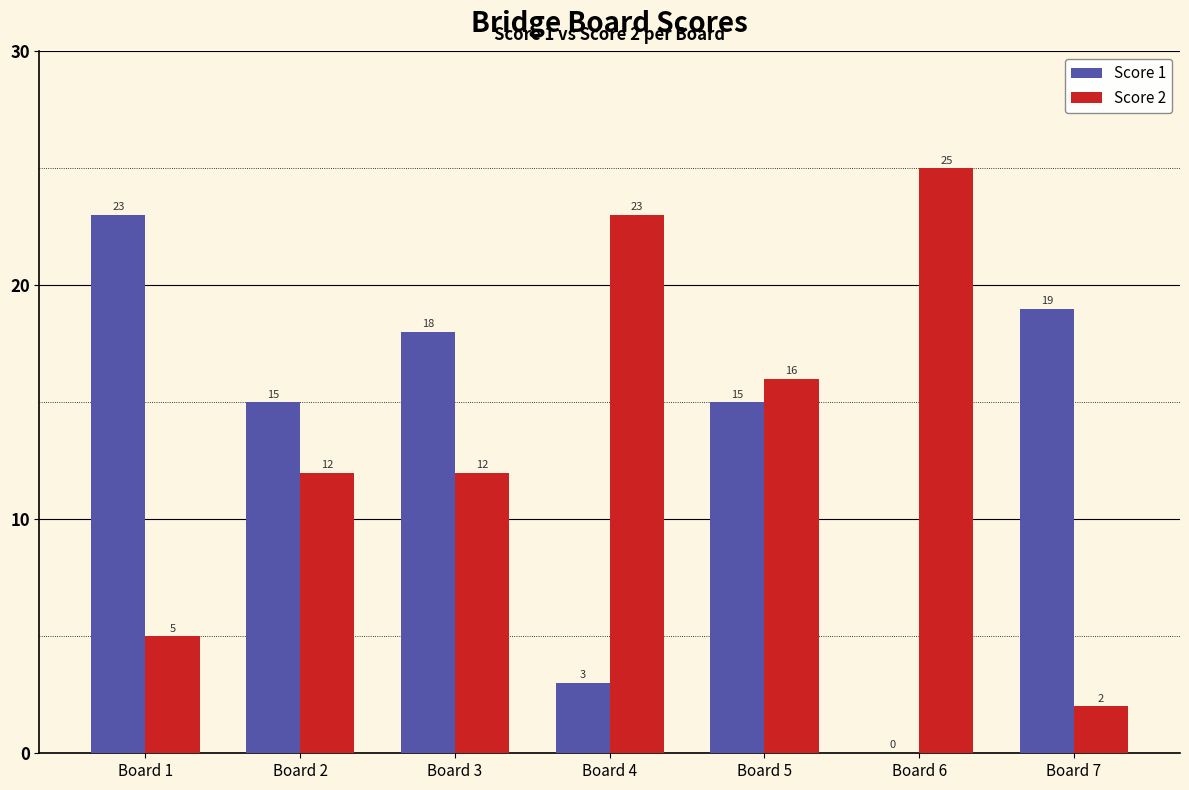

What is the difference between the Score 2 values at Board 6 and Board 1?

20